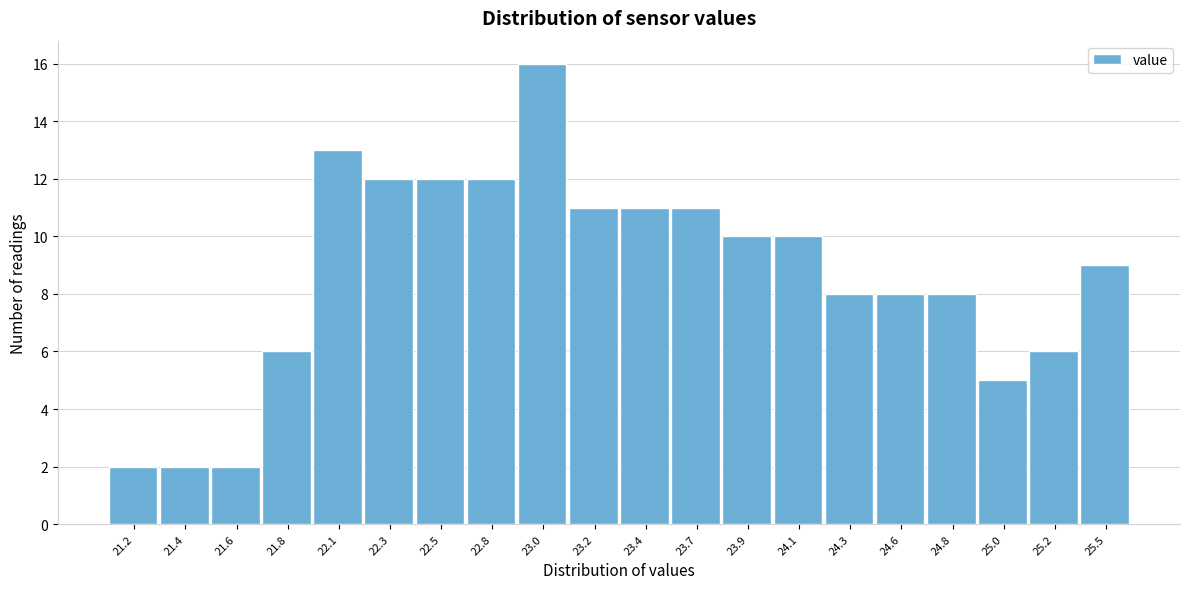

Reading left to right, what are all the values shown in this chart?

2	2	2	6	13	12	12	12	16	11	11	11	10	10	8	8	8	5	6	9